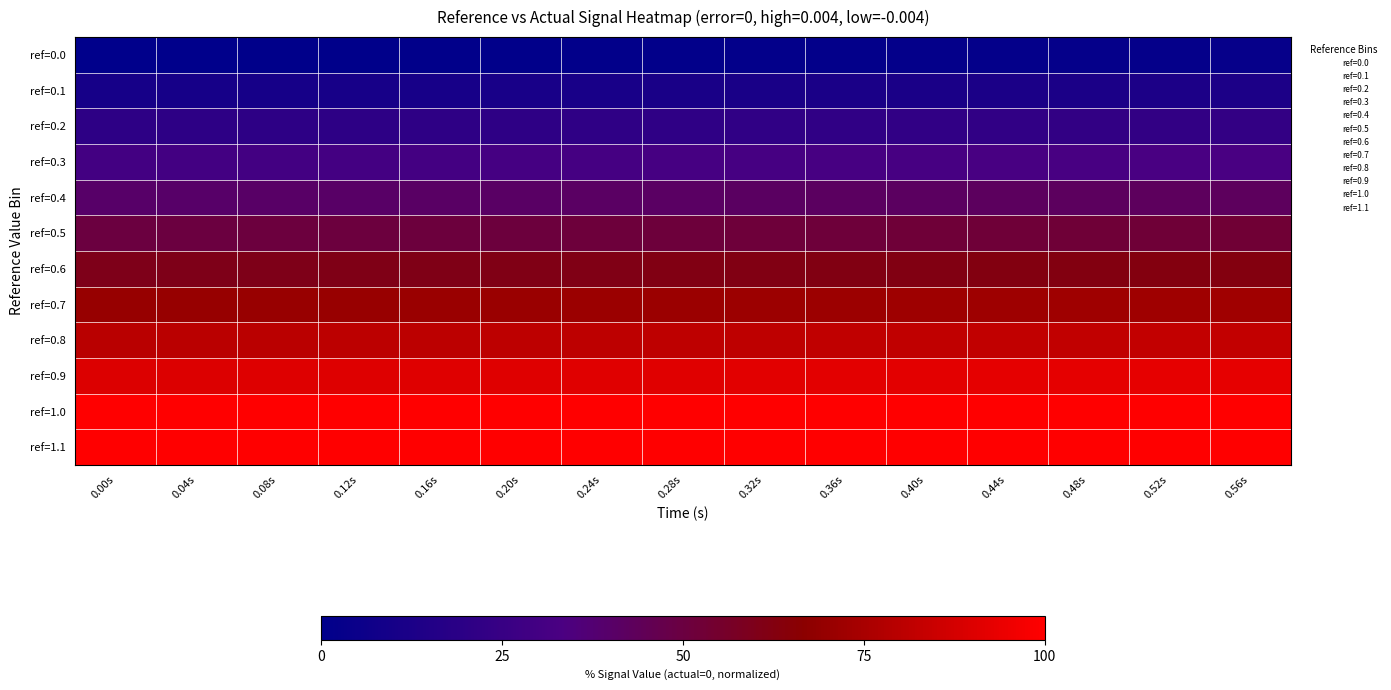

Count the number of categories in the chart.

15